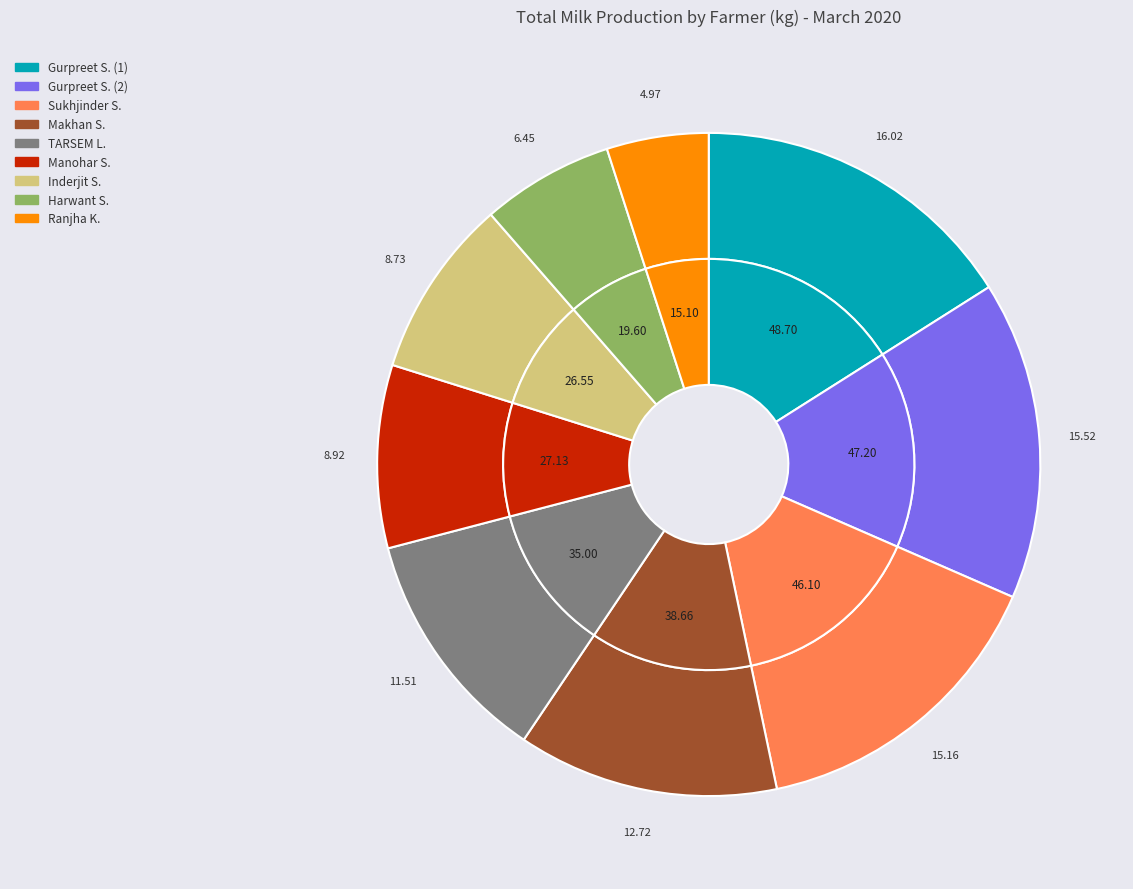

Is there a majority slice in this chart?

No